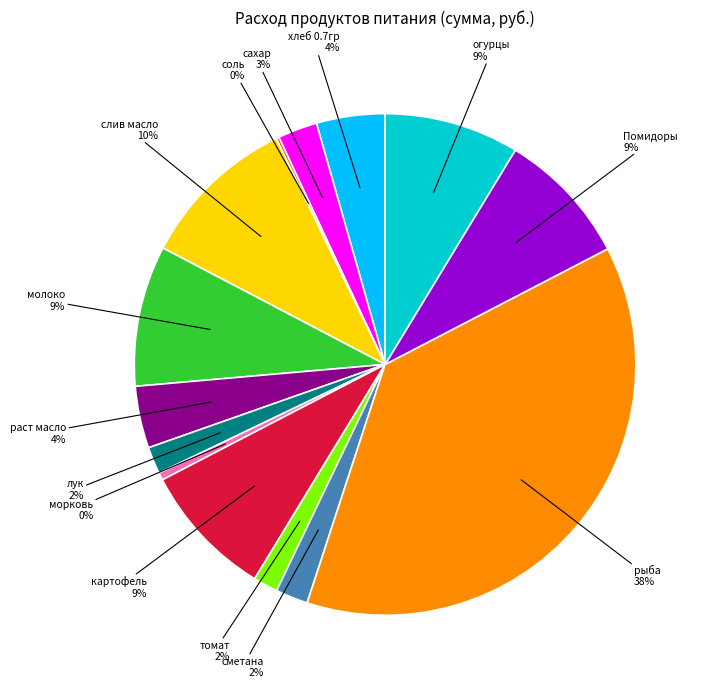

To the nearest percent, what is the average slice percentage?

7%